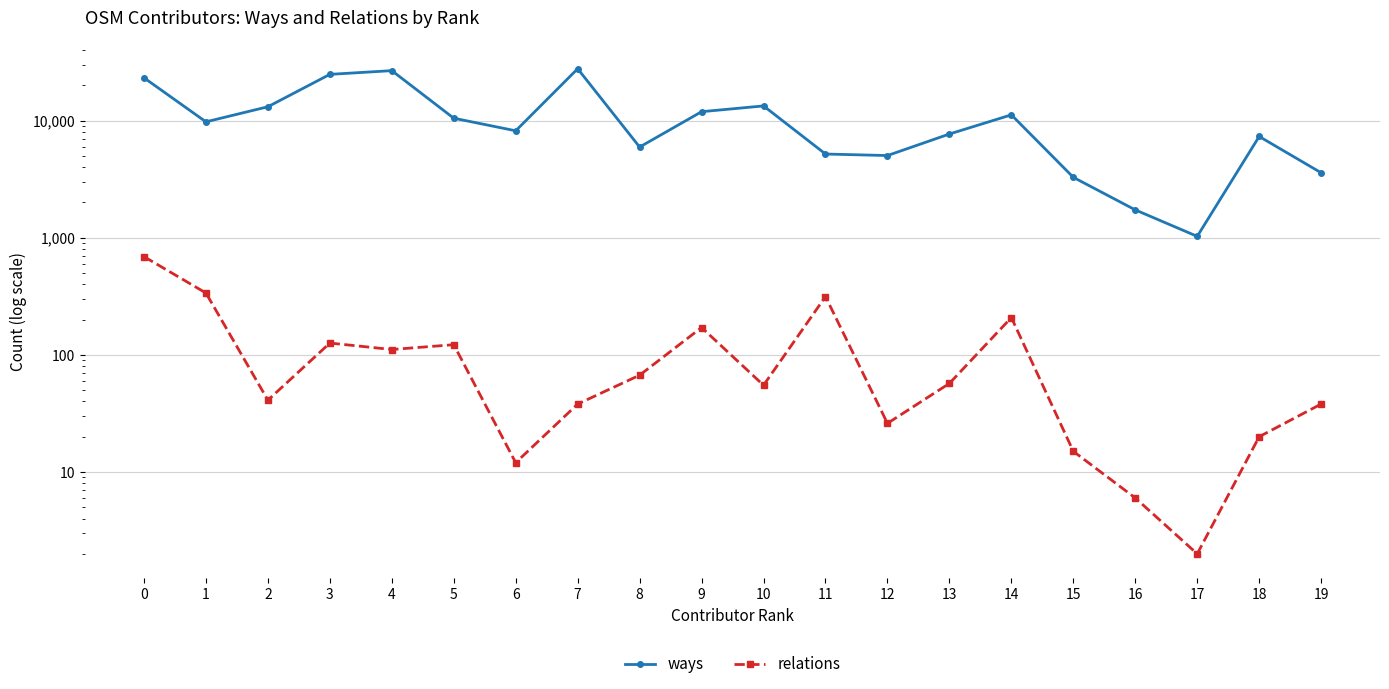

How many values in the relations series are below 57?

10